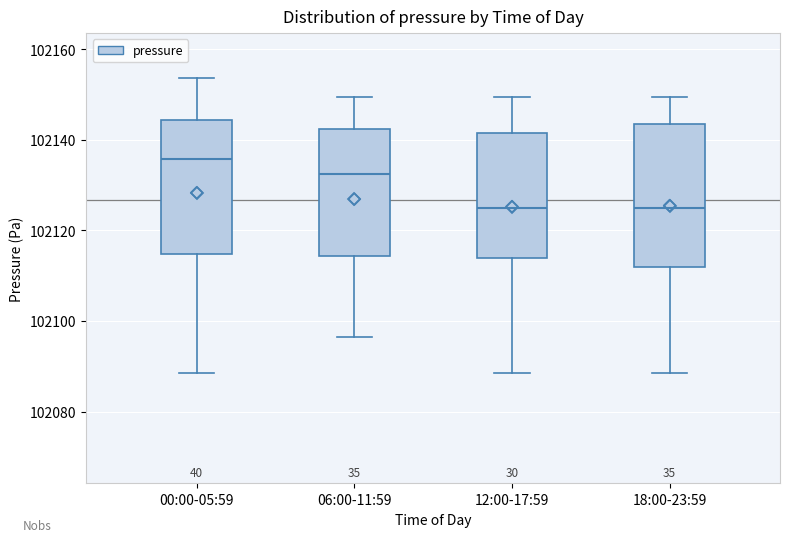

Where is the lower edge of the box for 18:00-23:59 on the y-axis? The values are not printed on the chart, so give them approximately, as read against the axis.

102112